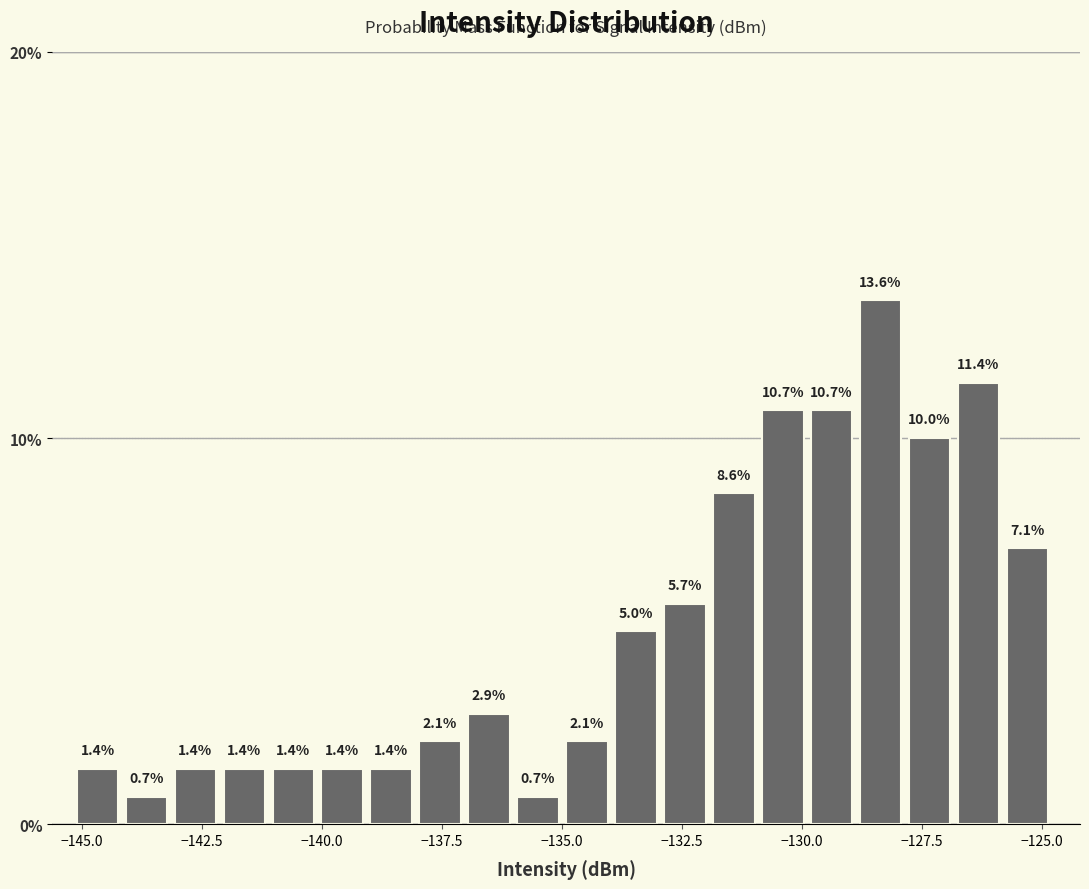

Read against the x-axis, roughly where is the centre of the tallest bar?

-128.5